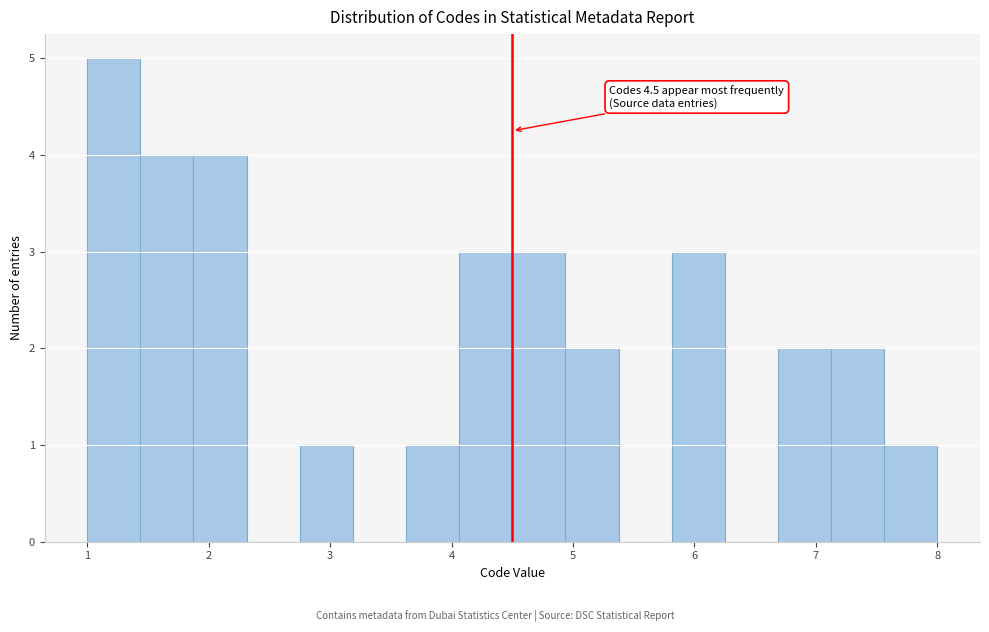

Which range on the x-axis has the tallest bar?

1.0 to 1.4